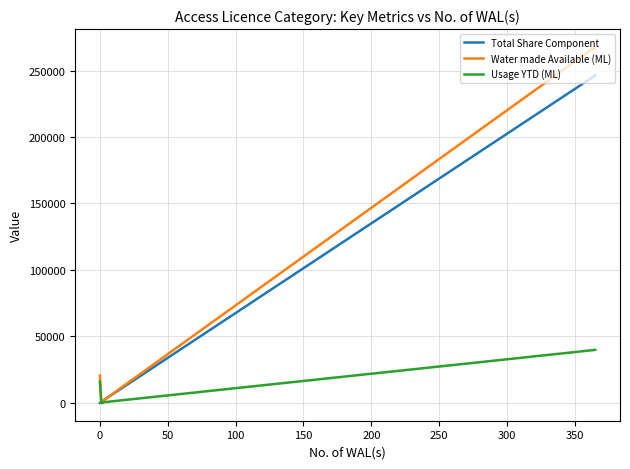

What is the maximum value for Total Share Component?

246289.0